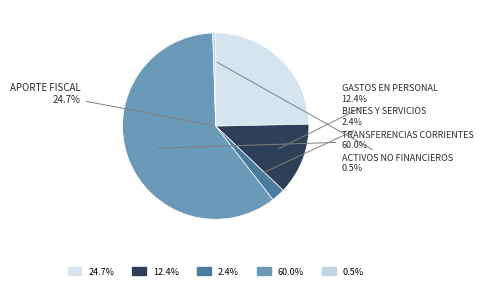

Count the number of slices in the pie.

5